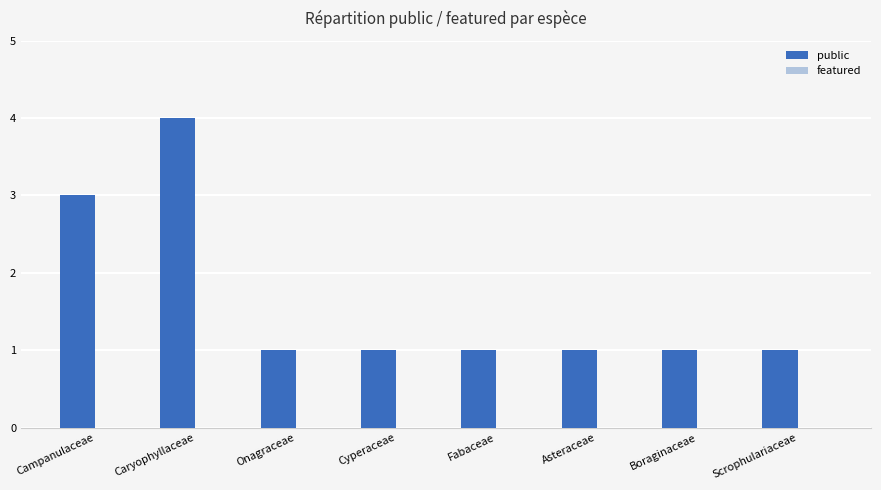

What is the change in value from Caryophyllaceae to Scrophulariaceae?

-3